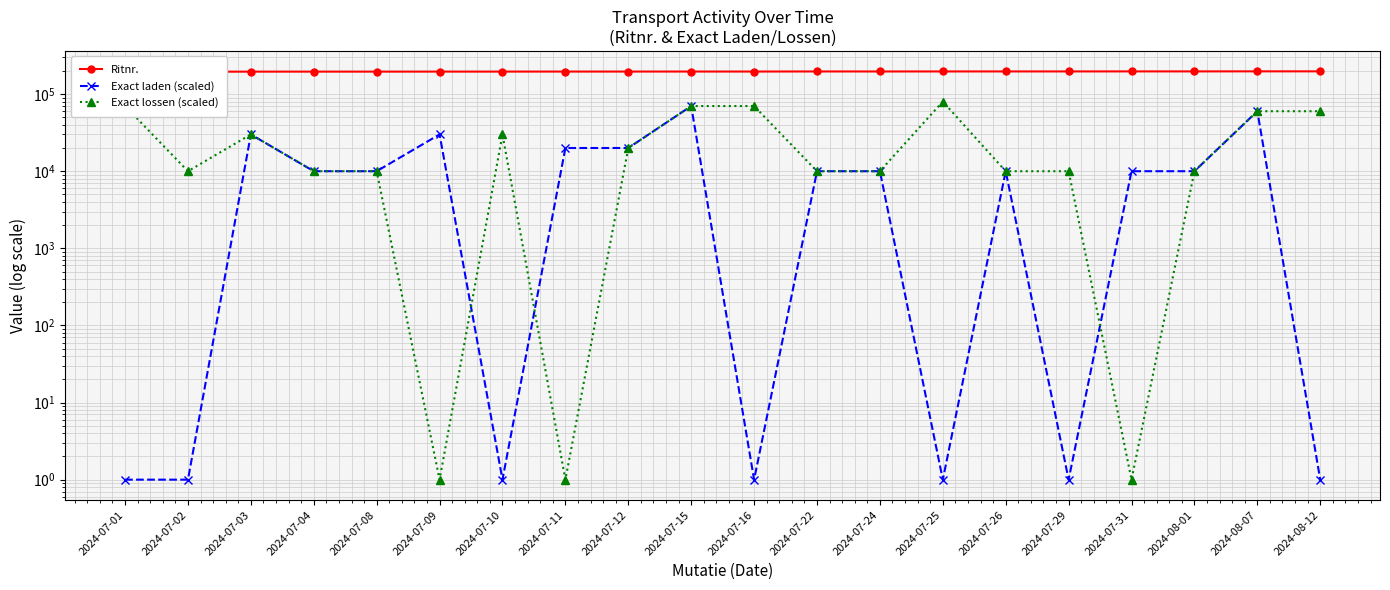

What is the approximate value of Exact laden (scaled) at 2024-08-01, to the nearest 10?

10000